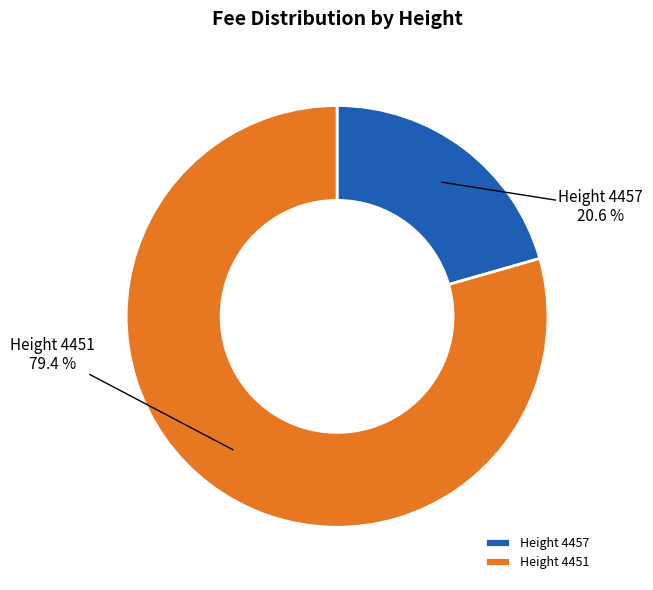

What is the largest slice in the pie chart?

Height 4451